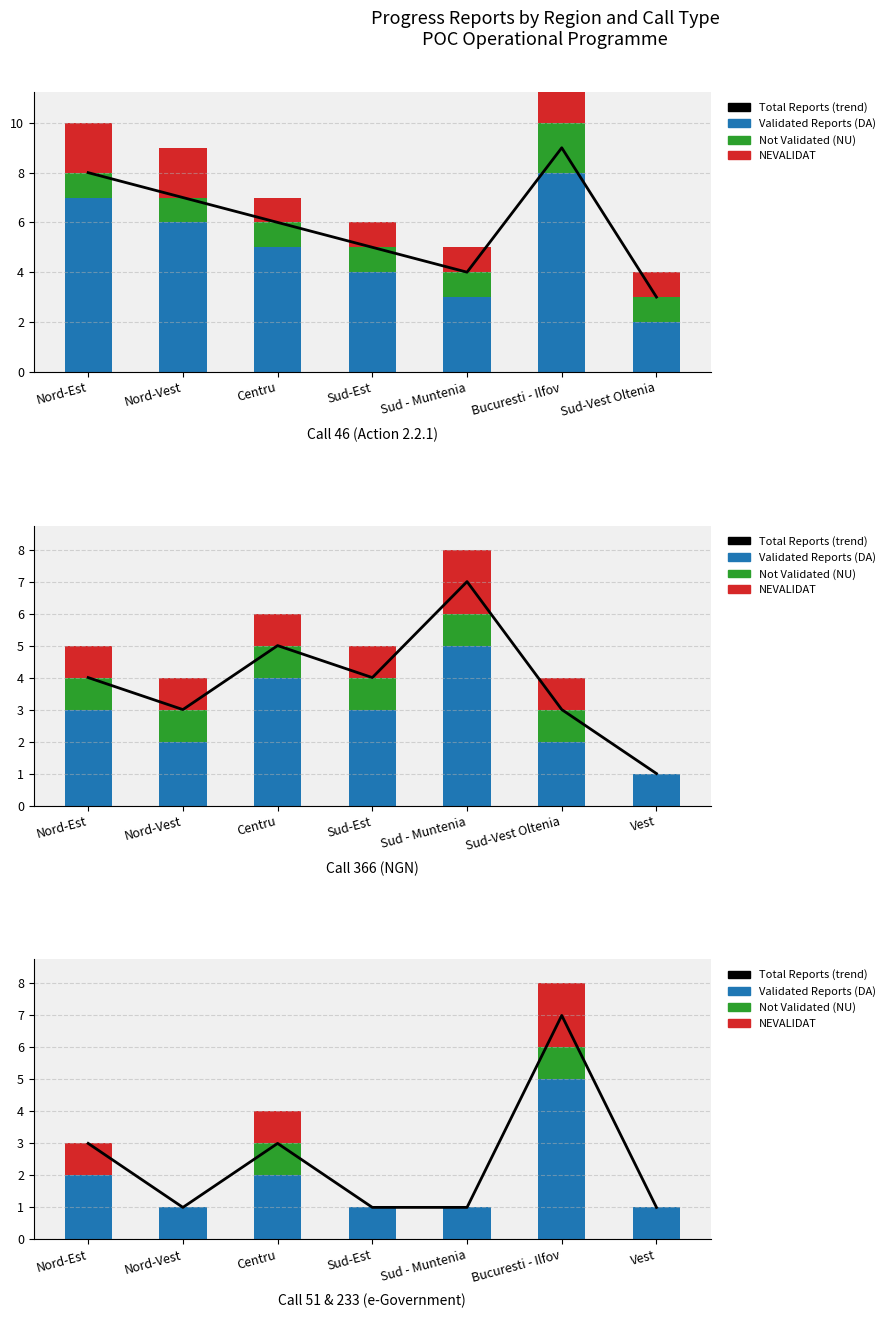

What are all the series names shown in the legend?

Total Reports (trend), Validated Reports (DA), Not Validated (NU), NEVALIDAT